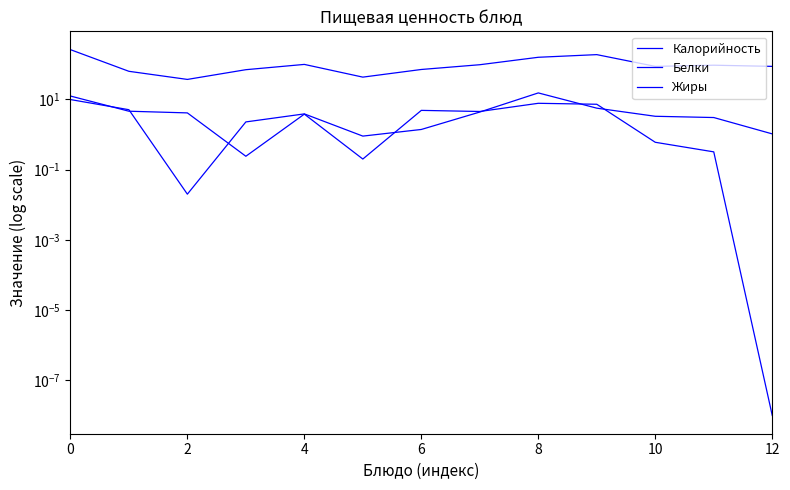

Which series has the largest total across all categories?

Калорийность